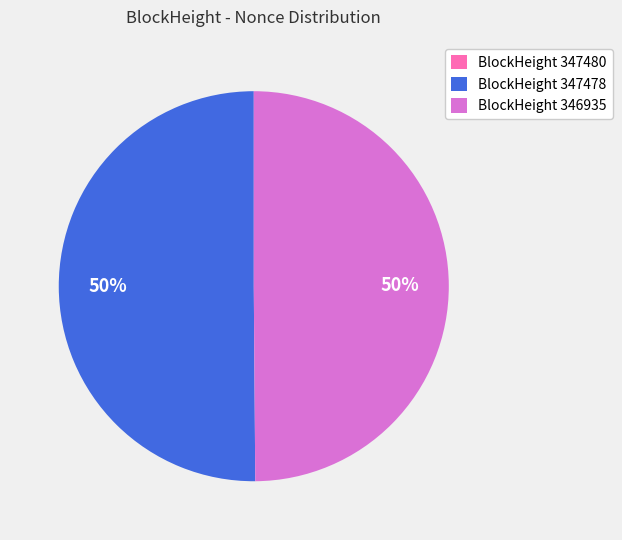

Is it true that BlockHeight 347478 is 50% of the pie?

True